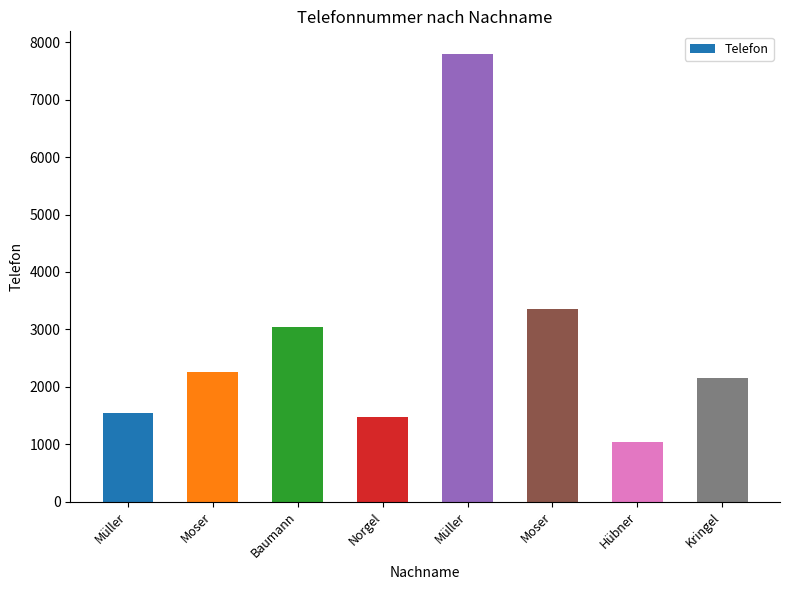

Is it true that the value at Baumann is 1757?

False